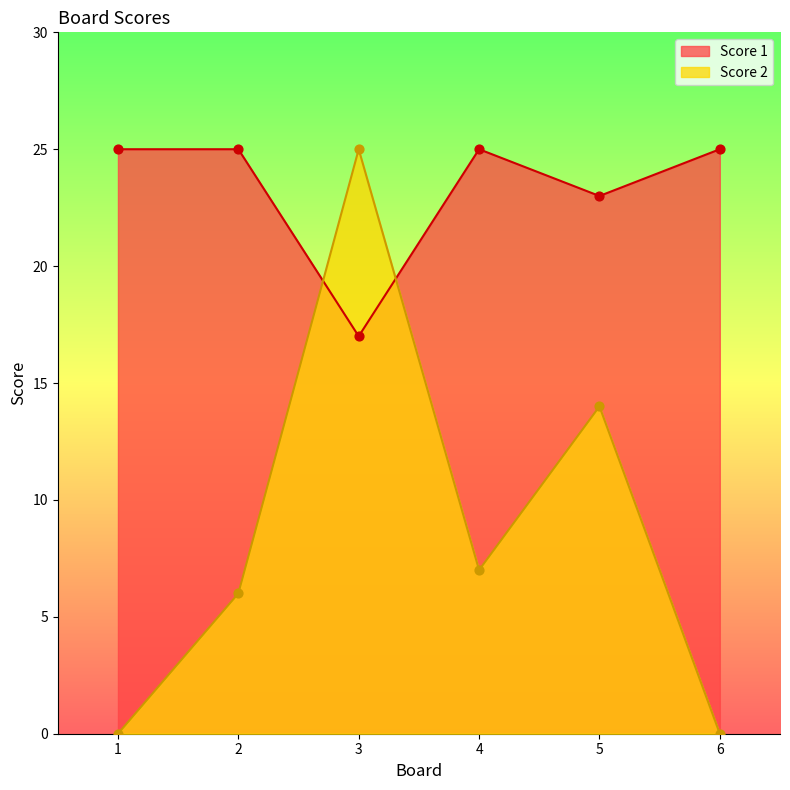

Which series reaches the minimum Y coordinate?

Score 2